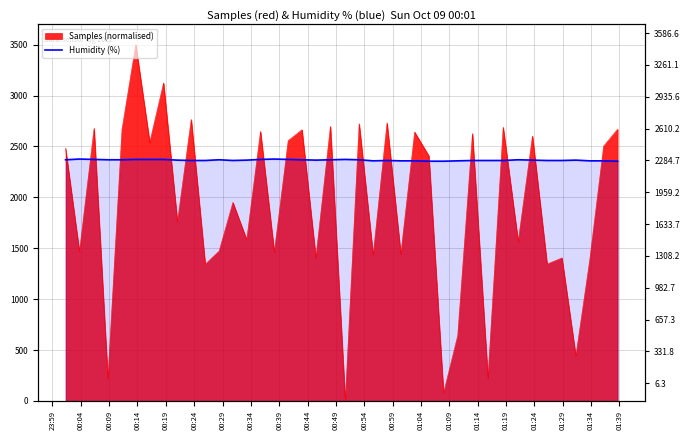

What value does the data have at 01:29?

2366.0